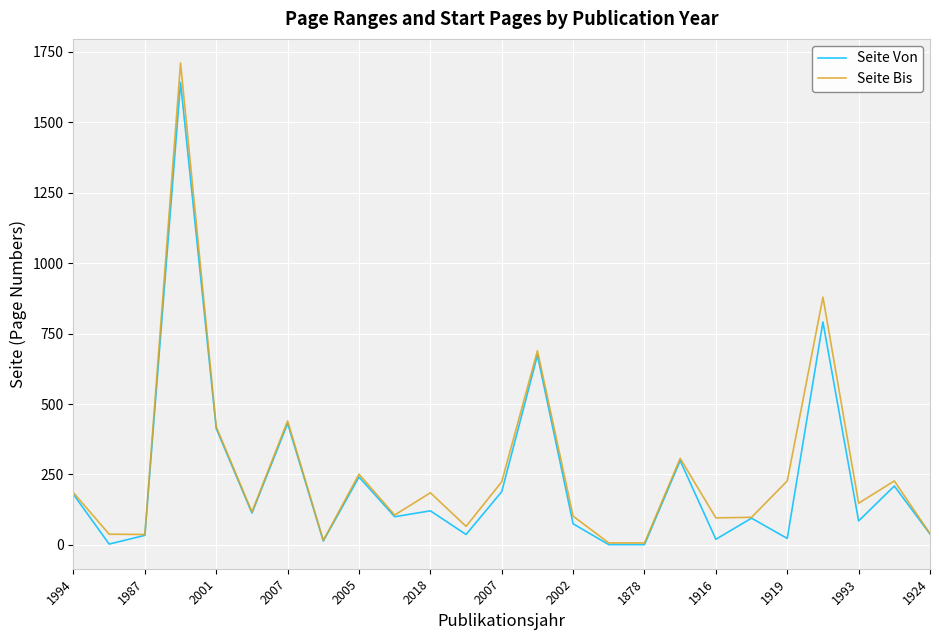

Which series has the largest range (max minus min)?

Seite Bis